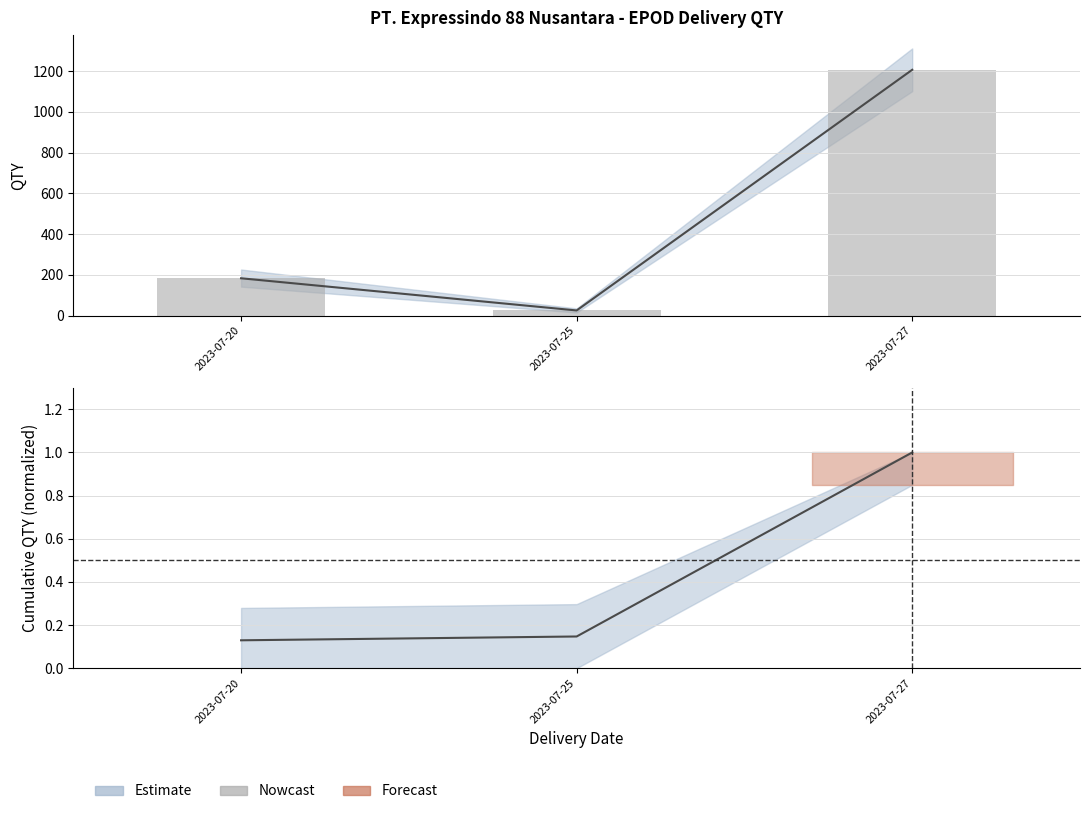

At which label is the value closest to 616?

2023-07-20